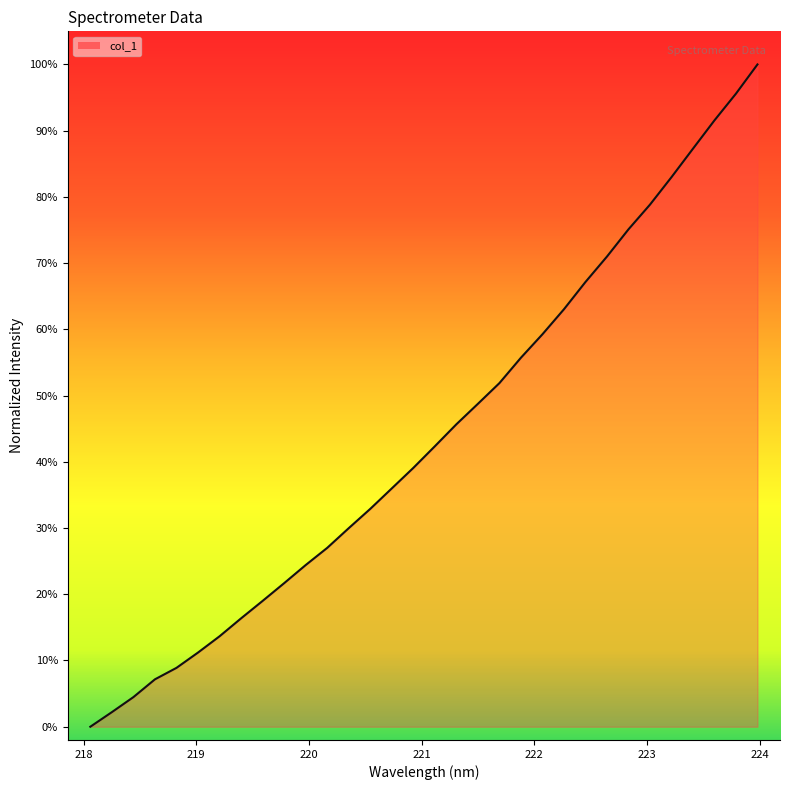

What is the greatest value displayed?

100.0